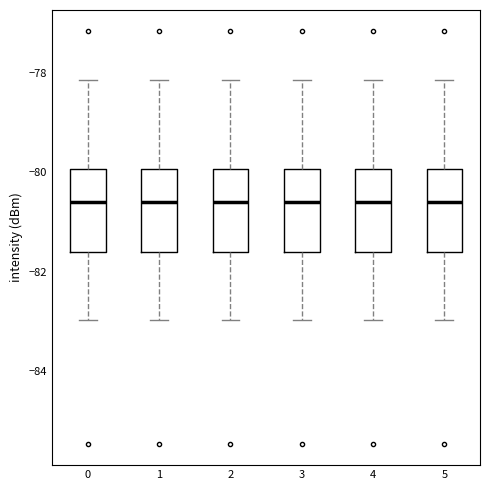

Reading left to right, read every box against the y-axis: the position of its median line, the range the box covers, and the ends of its whiskers. The values are not printed on the chart, so give them approximately, as read against the axis.

0: median -80.6, box -81.6 to -80.0, whiskers -83.0 to -78.2
1: median -80.6, box -81.6 to -80.0, whiskers -83.0 to -78.2
2: median -80.6, box -81.6 to -80.0, whiskers -83.0 to -78.2
3: median -80.6, box -81.6 to -80.0, whiskers -83.0 to -78.2
4: median -80.6, box -81.6 to -80.0, whiskers -83.0 to -78.2
5: median -80.6, box -81.6 to -80.0, whiskers -83.0 to -78.2